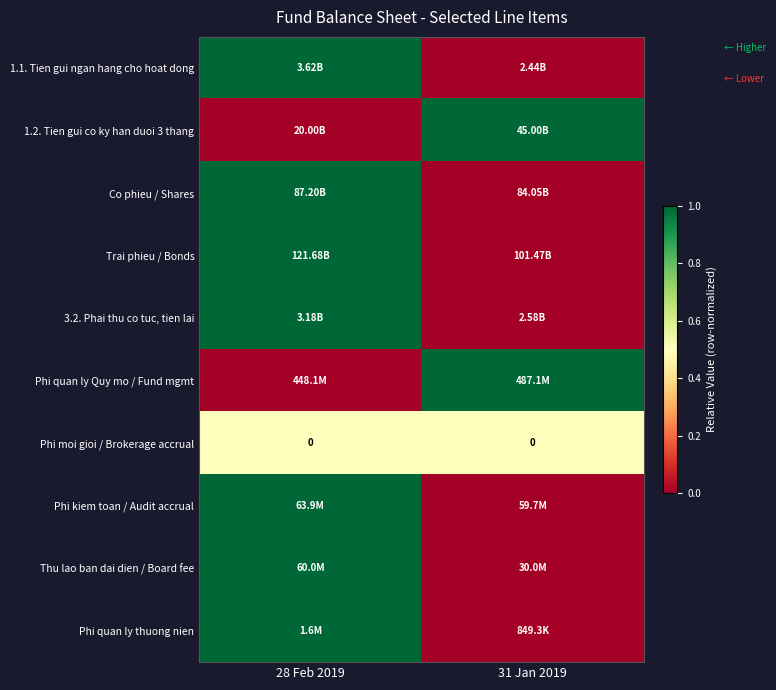

How many distinct data groups are displayed?

10